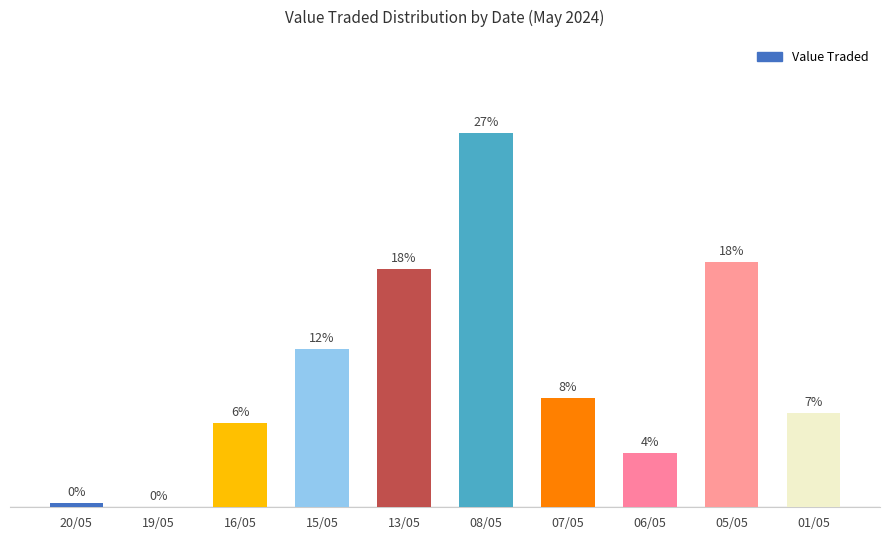

At which category does the chart reach its peak across all series?

08/05